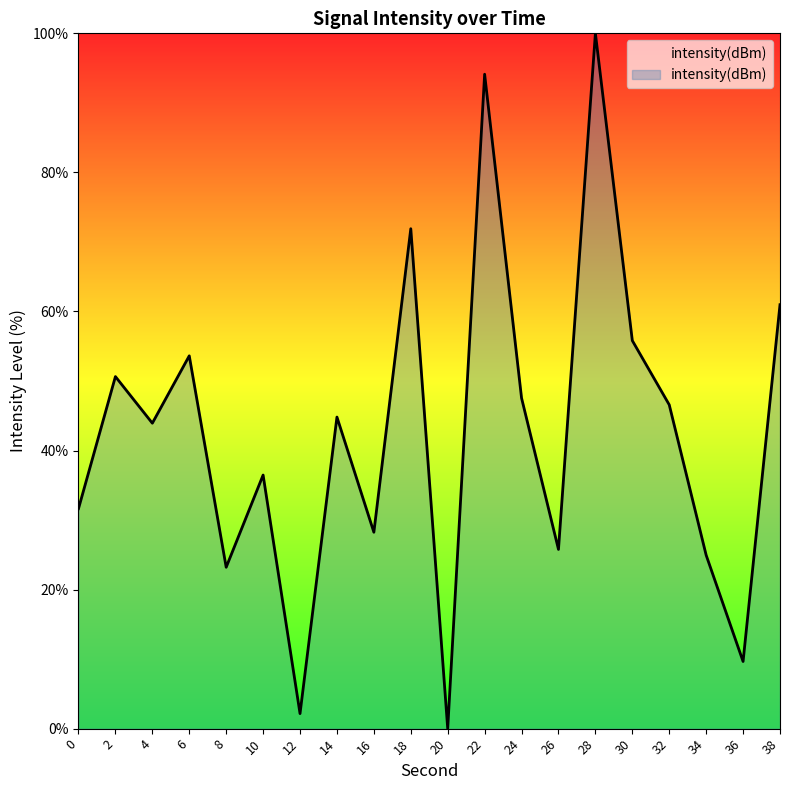

Which category has the highest value across all series?

28